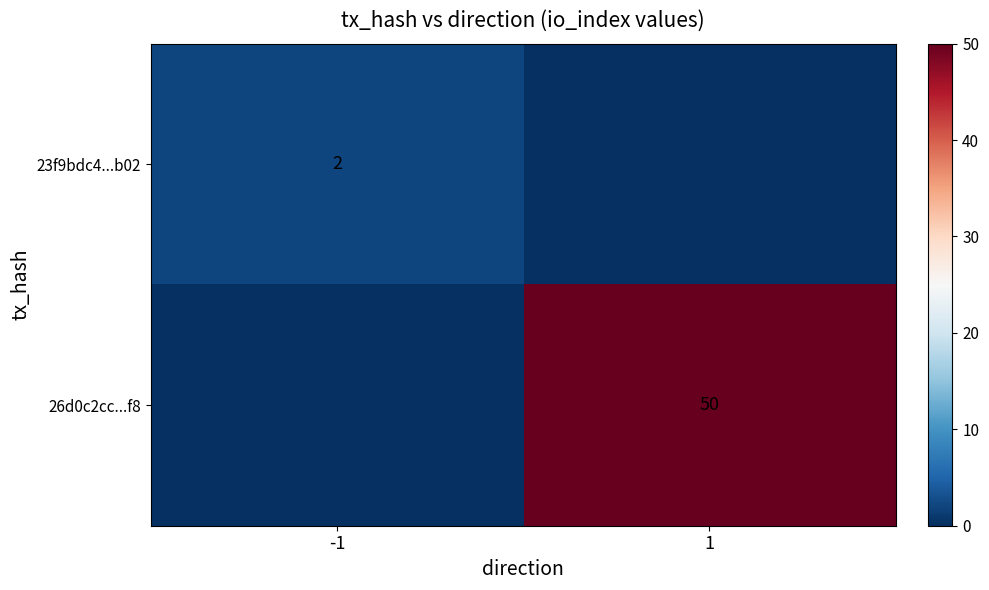

The value of 23f9bdc4...b02 at -1 is 2. True or false?

True